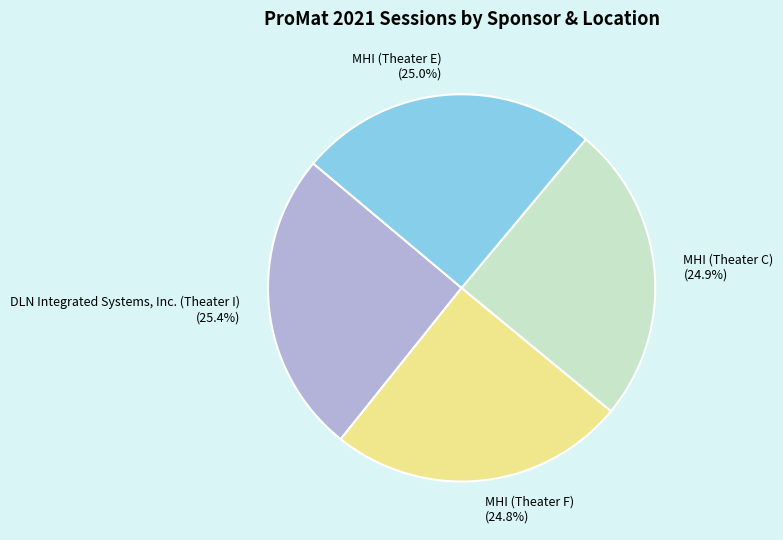

Approximately how many times larger is the value at MHI (Theater F) compared to MHI (Theater C)?

1.0